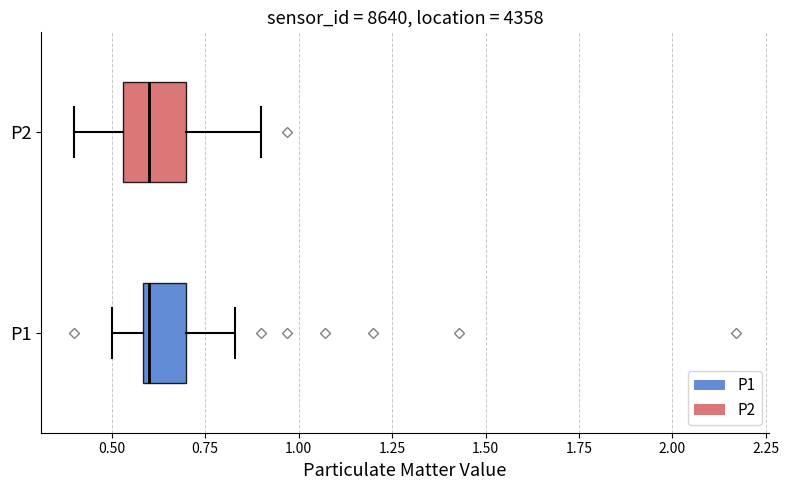

Reading bottom to top, transcribe this box plot: for each box, give where its median line is, the range the box spans, and where its two whiskers end, as read against the x-axis. The values are not printed on the chart, so give them approximately, as read against the axis.

P1: median 0.60 (just right of the box's left edge), box 0.60 to 0.70, whiskers 0.50 to 0.85
P2: median 0.60, box 0.55 to 0.70, whiskers 0.40 to 0.90